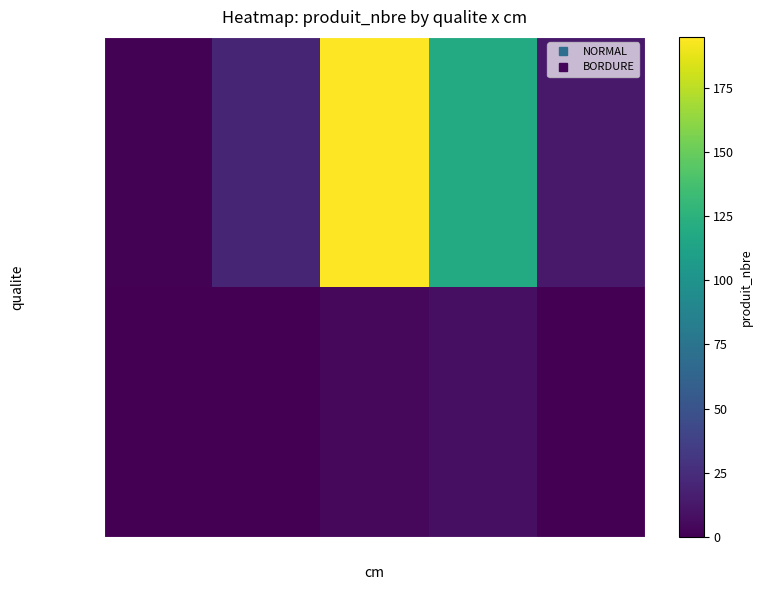

How many series are shown in this chart?

2